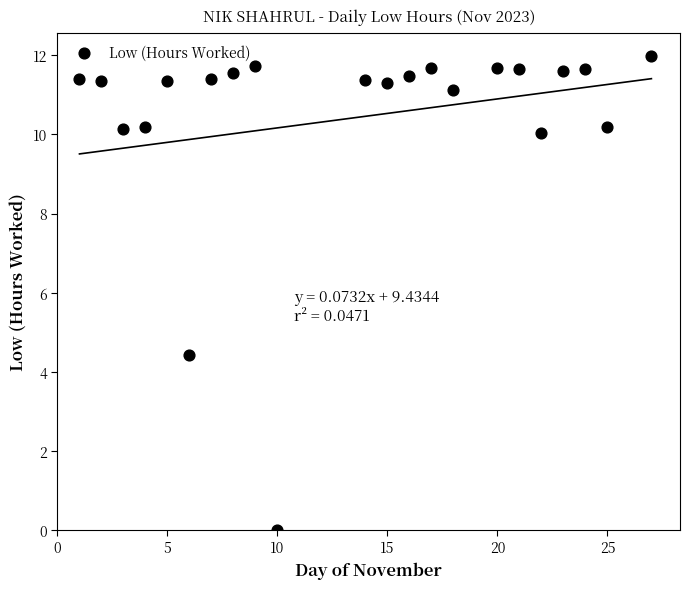

What is the range of X values (max minus min)?

26.0